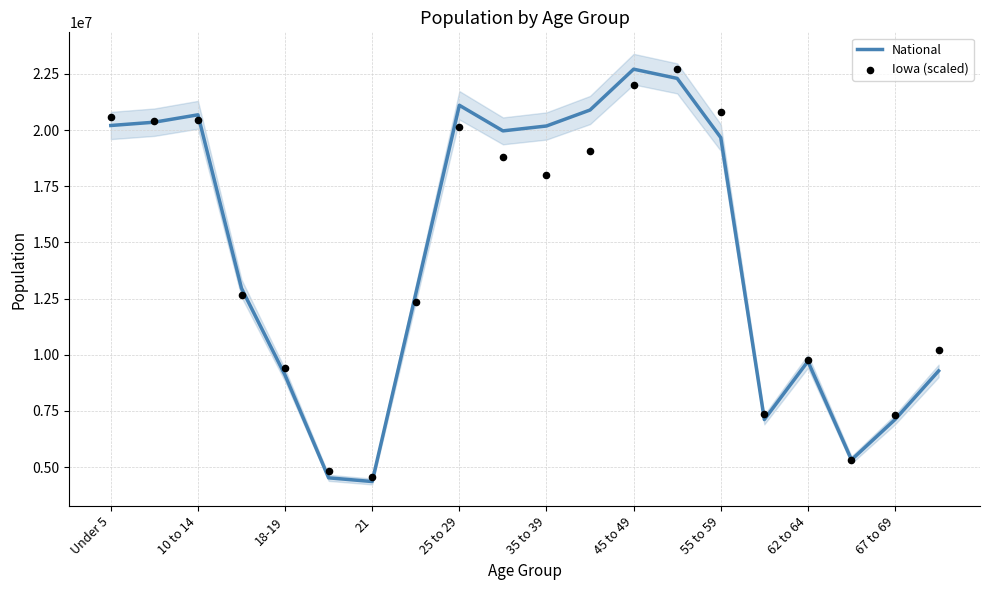

Which series reaches the minimum Y coordinate?

National